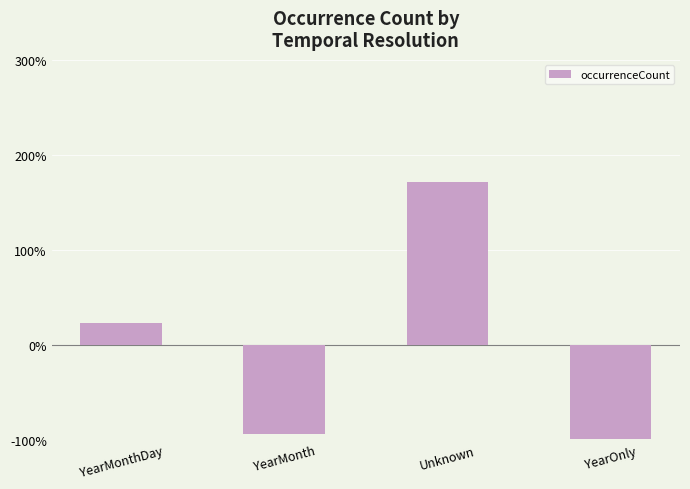

What is the maximum value shown in the chart?

171.1